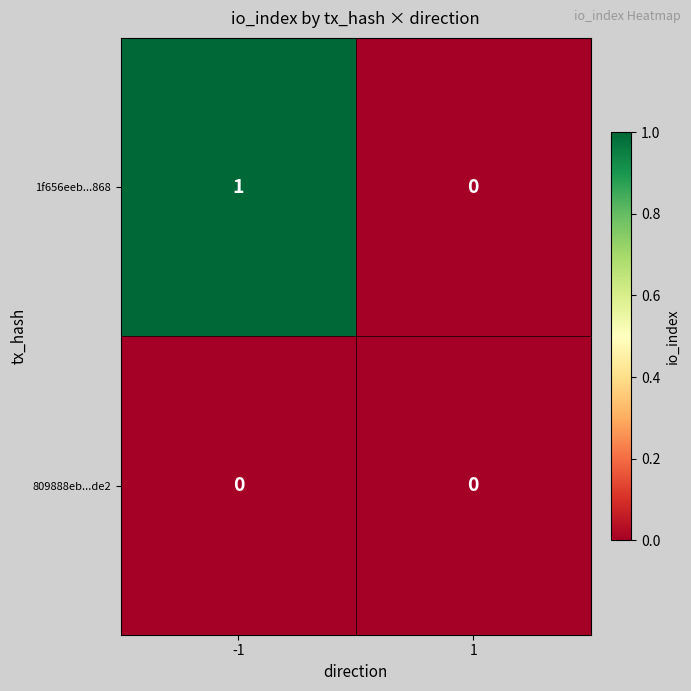

Reading left to right, extract all data points from this chart.

1f656eeb...868: 1	0
809888eb...de2: 0	0